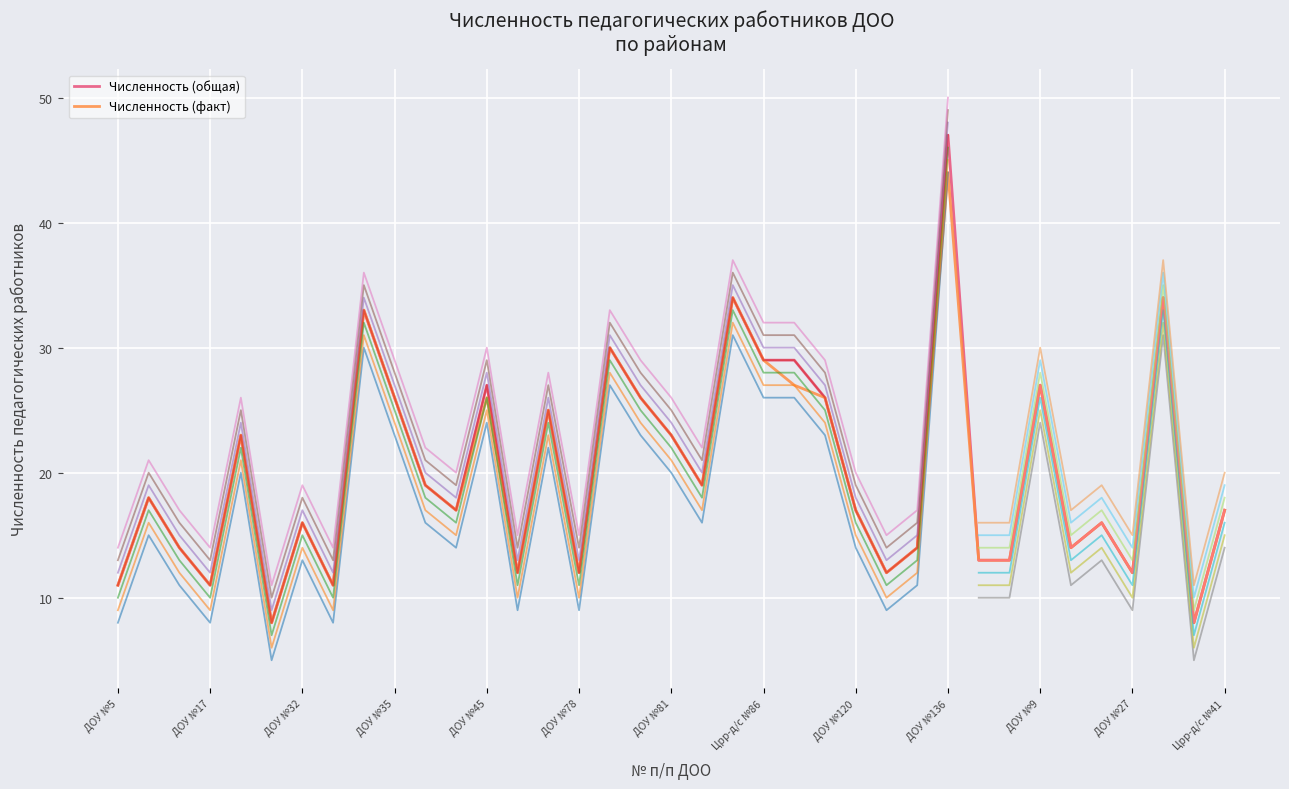

Which category has the highest value in the Численность (общая) series?

ДОУ №136